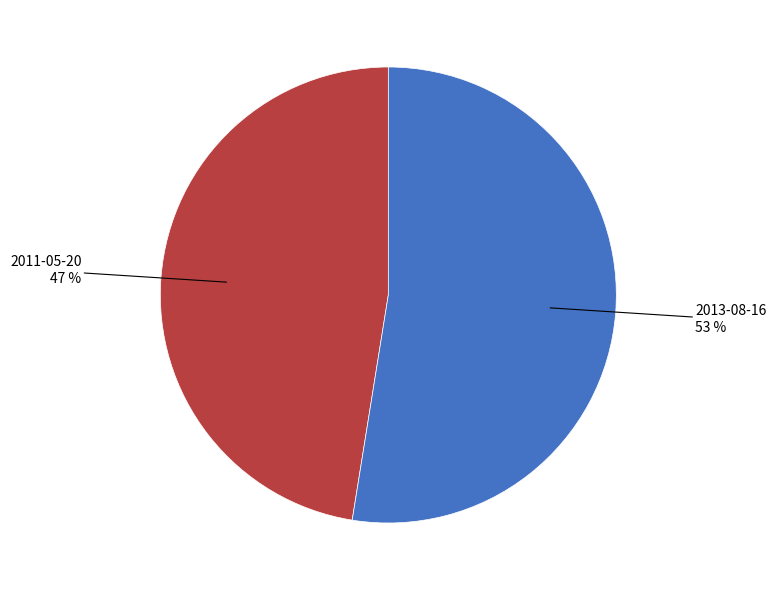

To the nearest percent, what is the average slice percentage?

50%